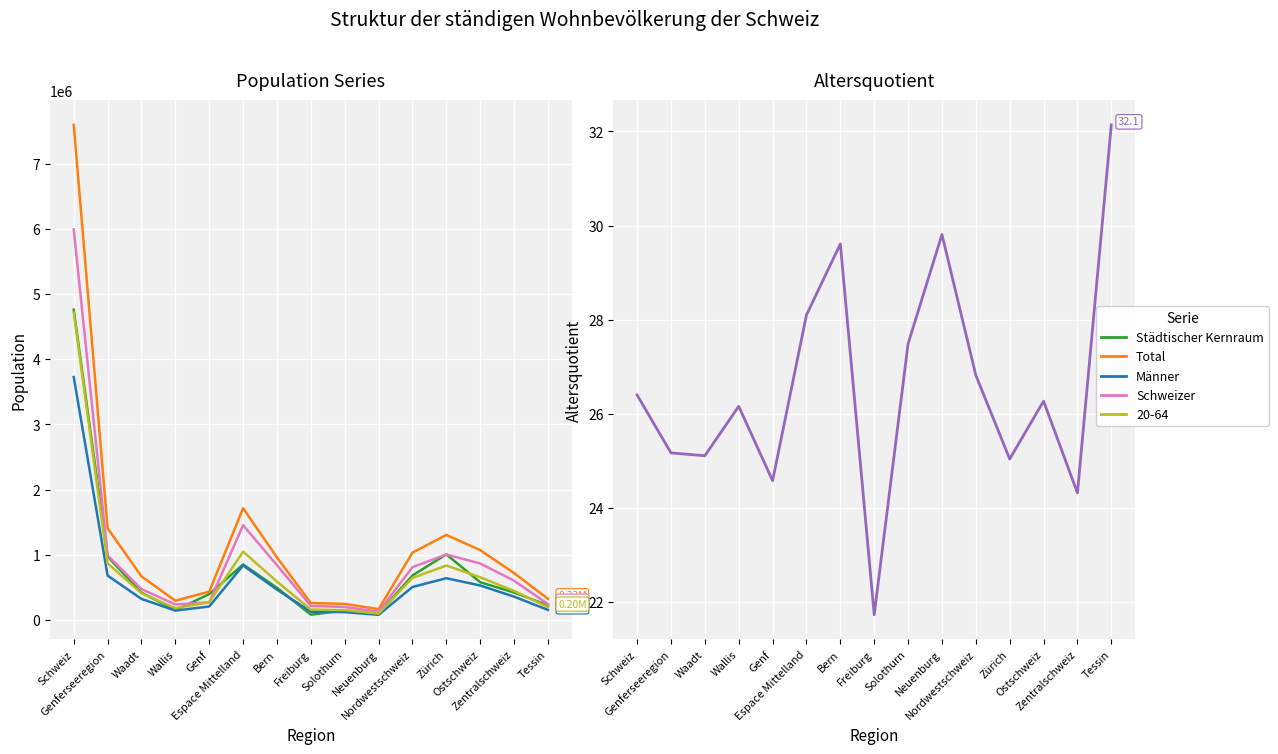

What is the difference between the maximum and minimum values in the Total series?

7423712.0